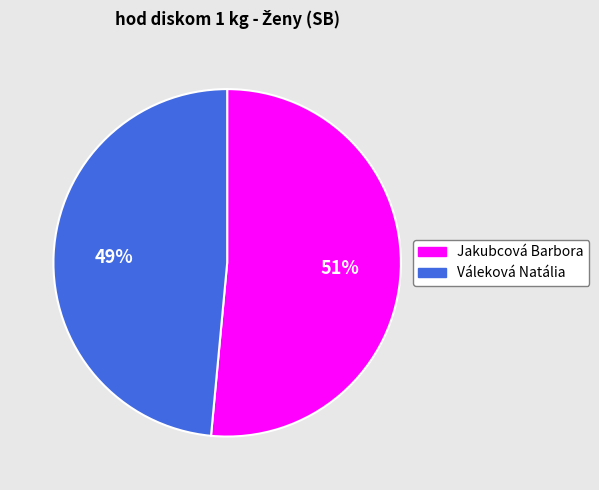

Which slice is the smallest?

Váleková Natália